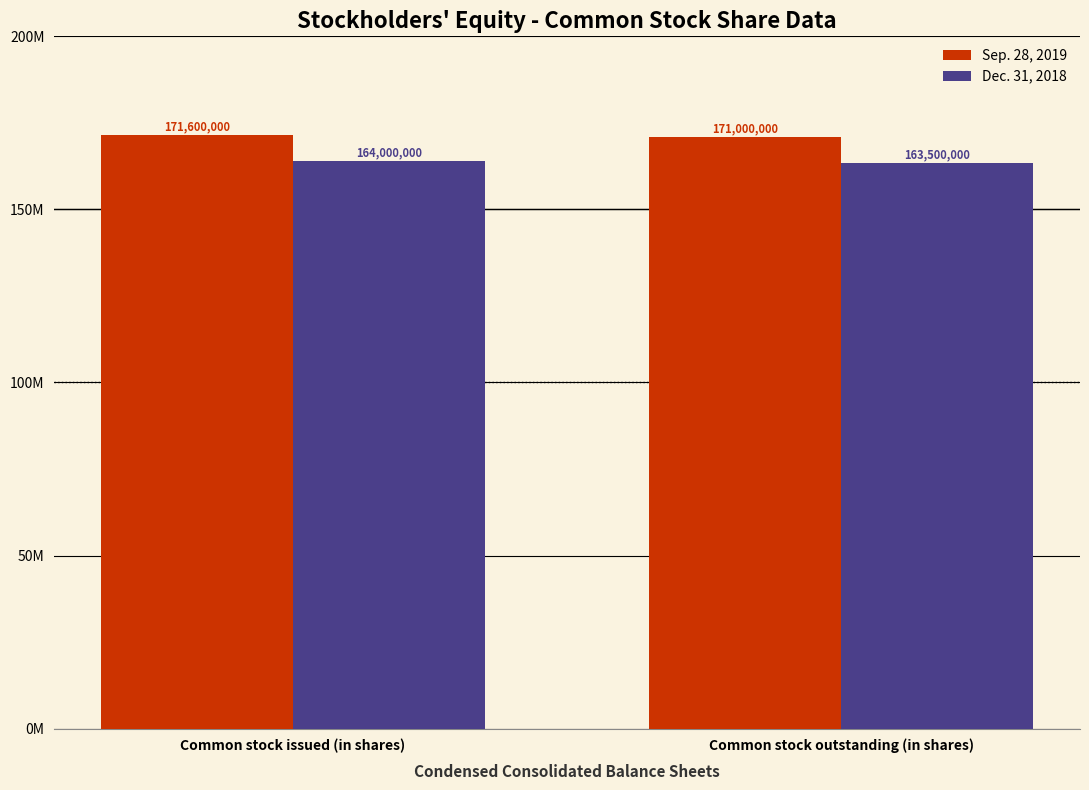

Reading left to right, transcribe all the data shown in this chart.

Sep. 28, 2019: Common stock issued (in shares)=171600000	Common stock outstanding (in shares)=171000000
Dec. 31, 2018: Common stock issued (in shares)=164000000	Common stock outstanding (in shares)=163500000